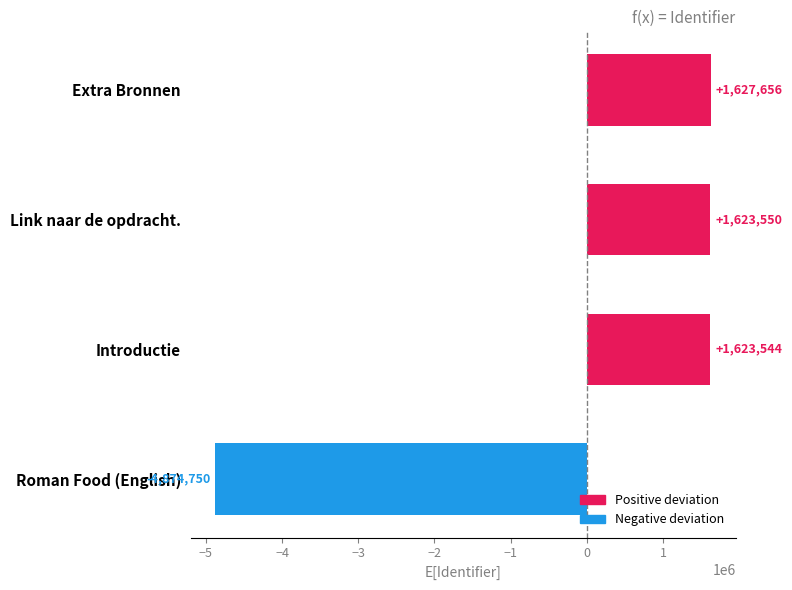

How many negative values are there?

1